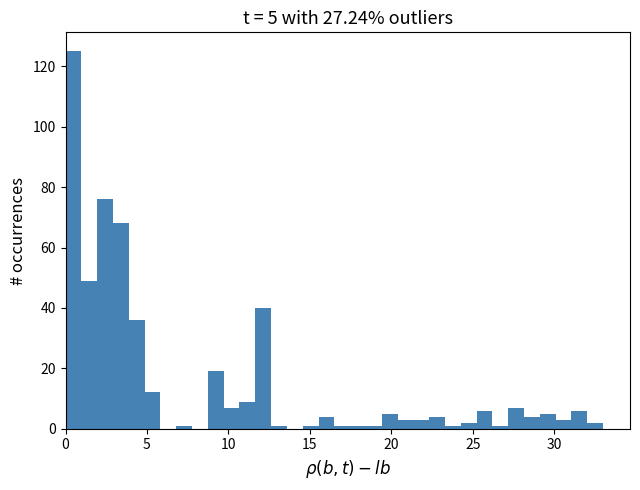

Around what value on the x-axis is the tallest bar? Give the approximate position of its centre, as read against the axis.

0.5